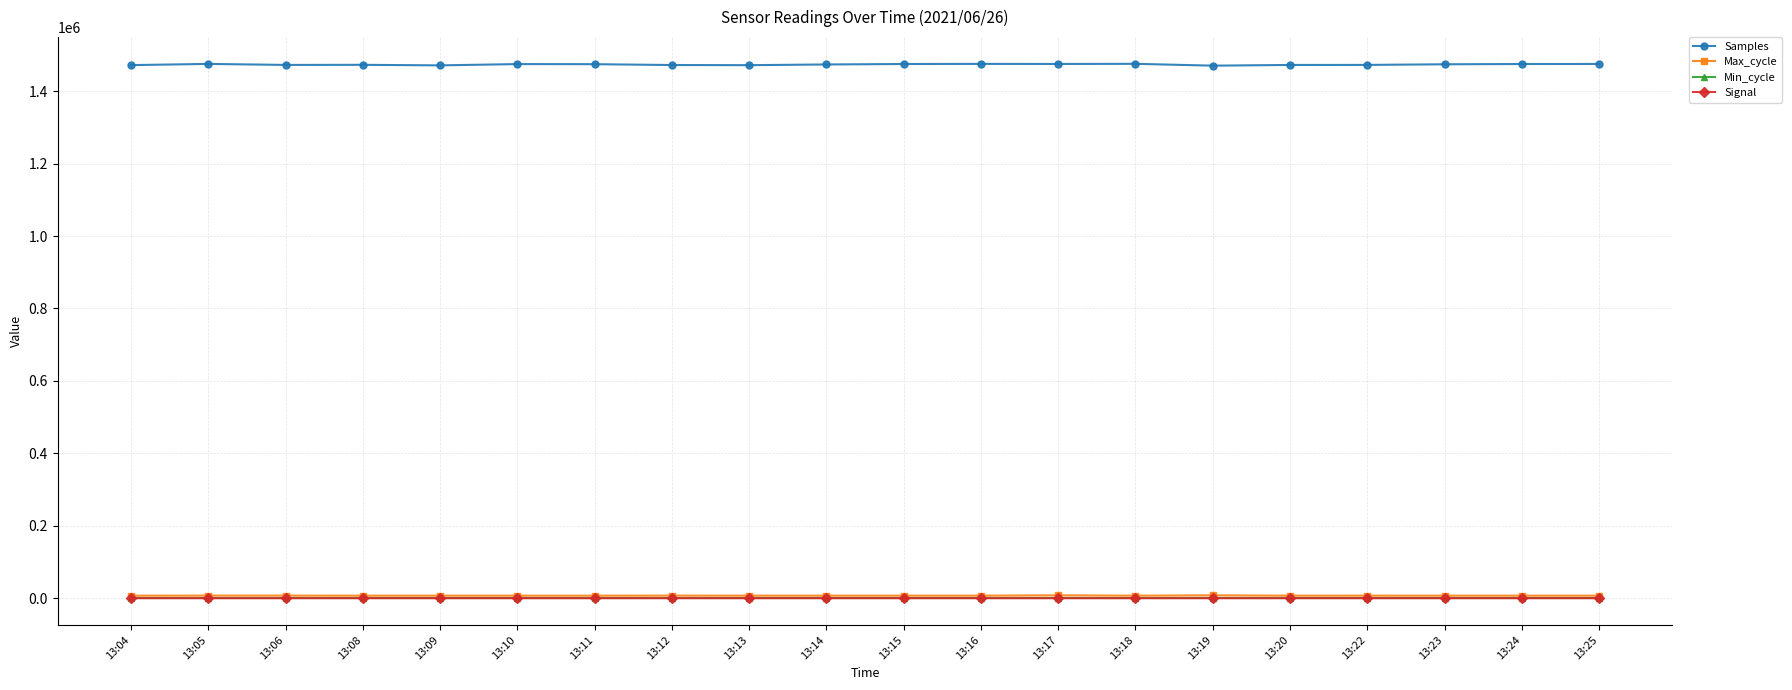

Which series has the largest range (max minus min)?

Samples